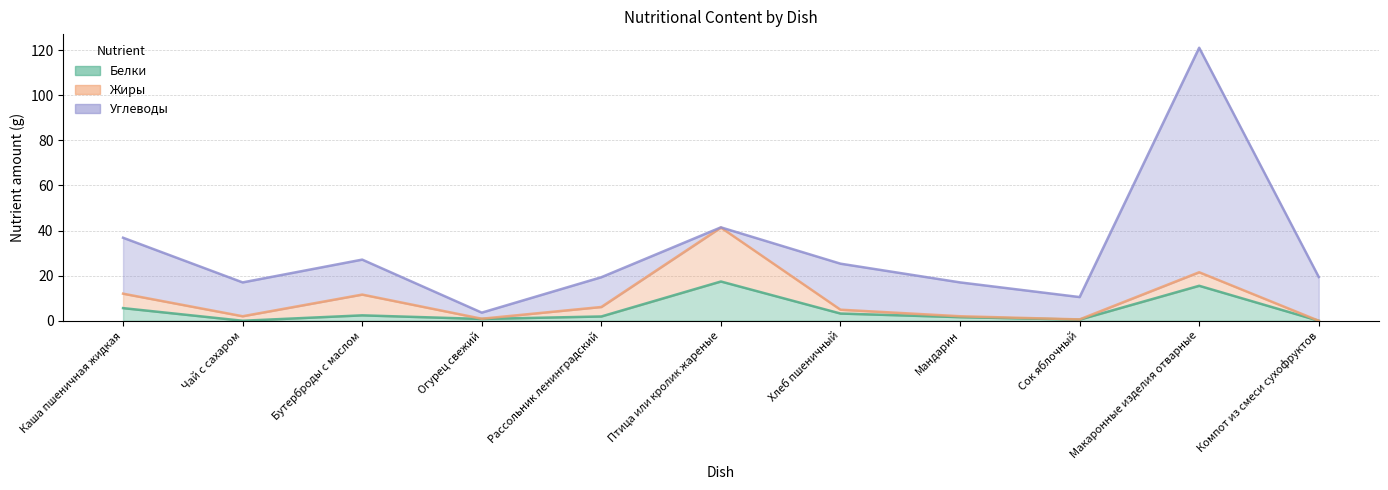

What is the label of the 9th point from the left?

Сок яблочный